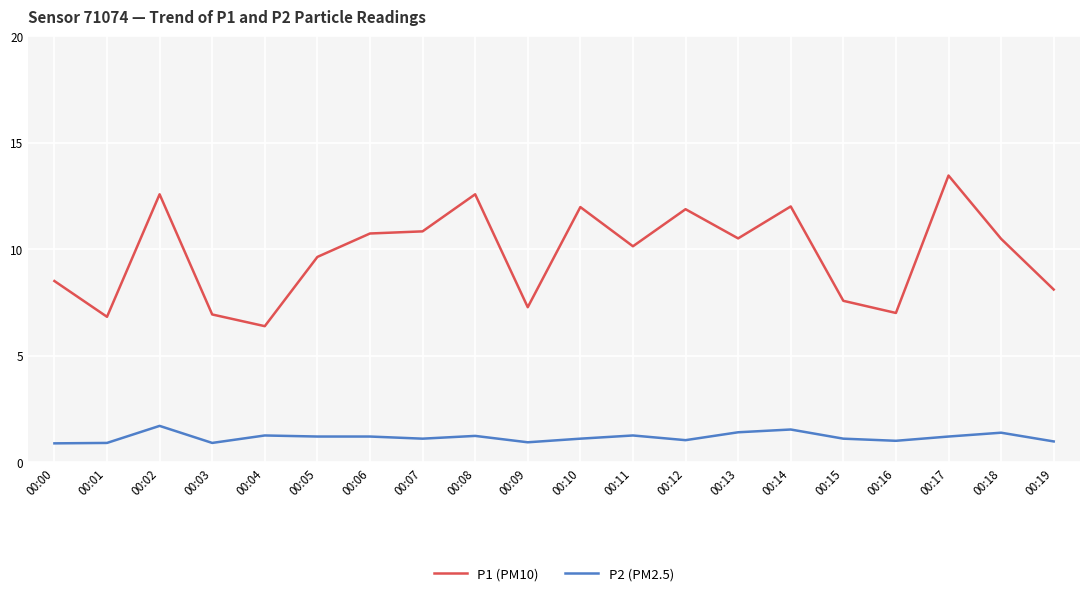

Rank the series by their average value, from lowest to highest.

P2 (PM2.5), P1 (PM10)